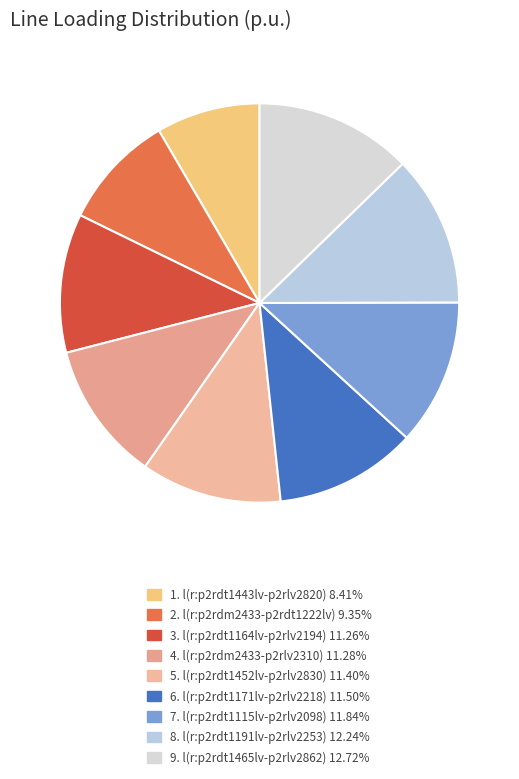

Count the number of slices in the pie.

9